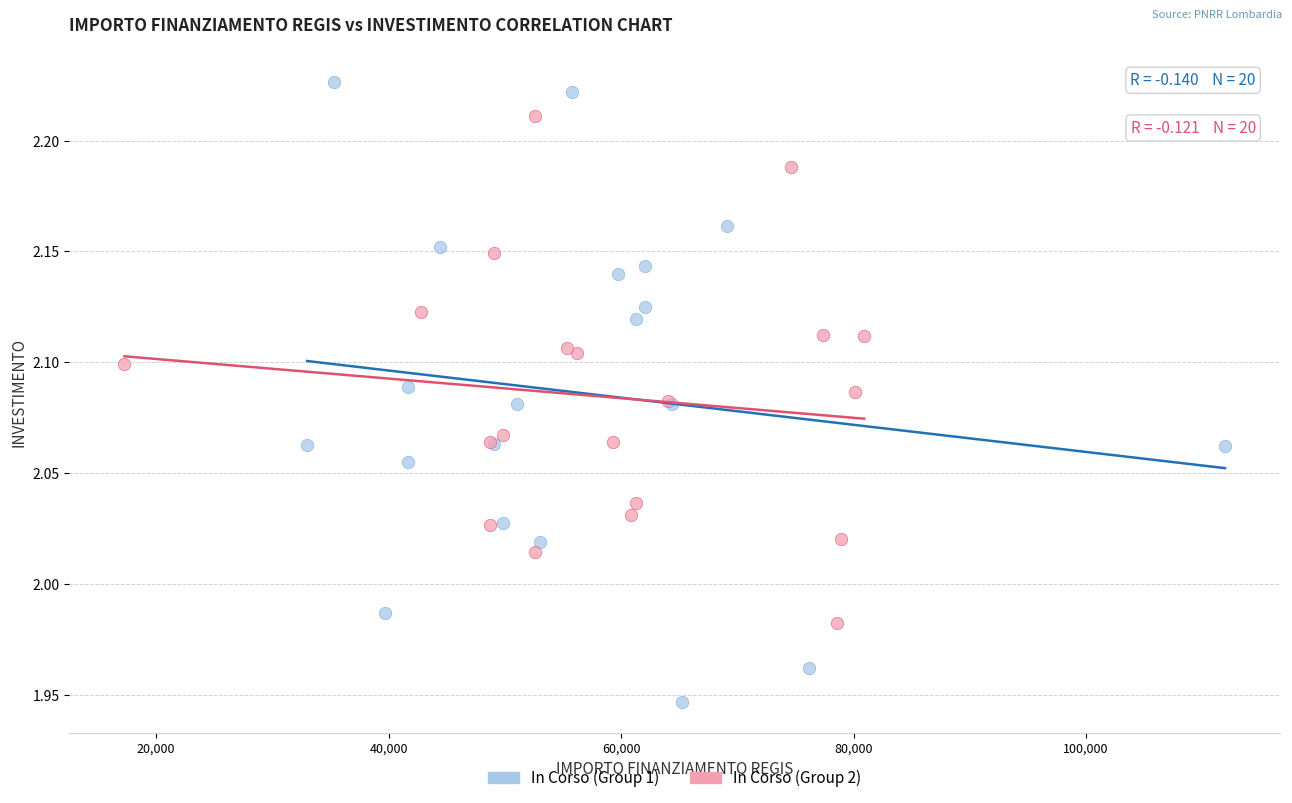

Which series contains the highest Y value?

In Corso (Group 1)